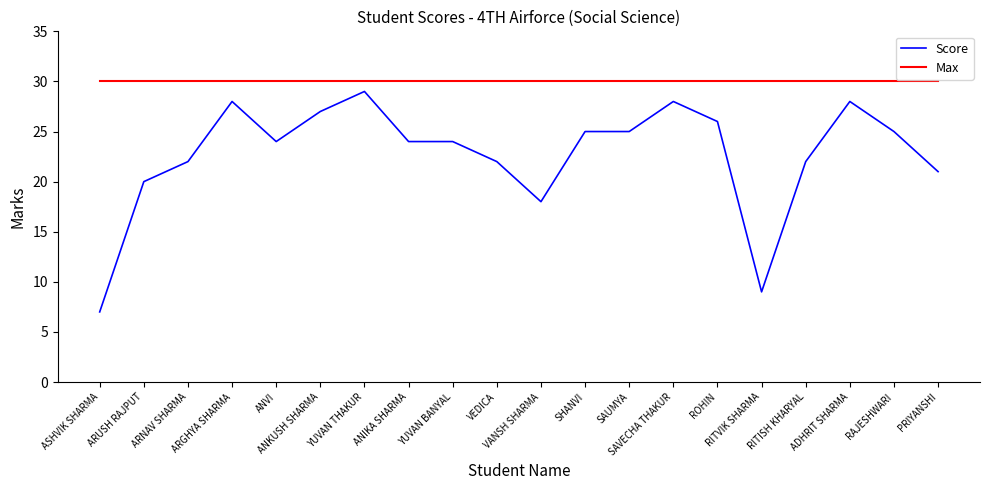

At which category is the sum across all series the highest?

YUVAN THAKUR